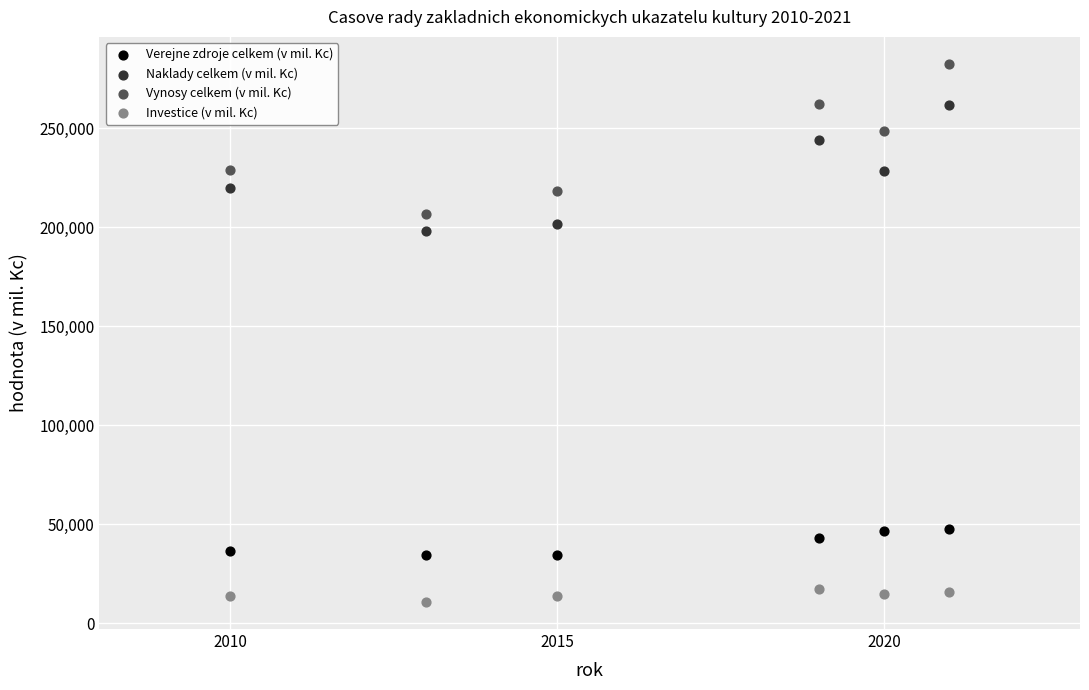

Which series contains the highest Y value?

Vynosy celkem (v mil. Kc)